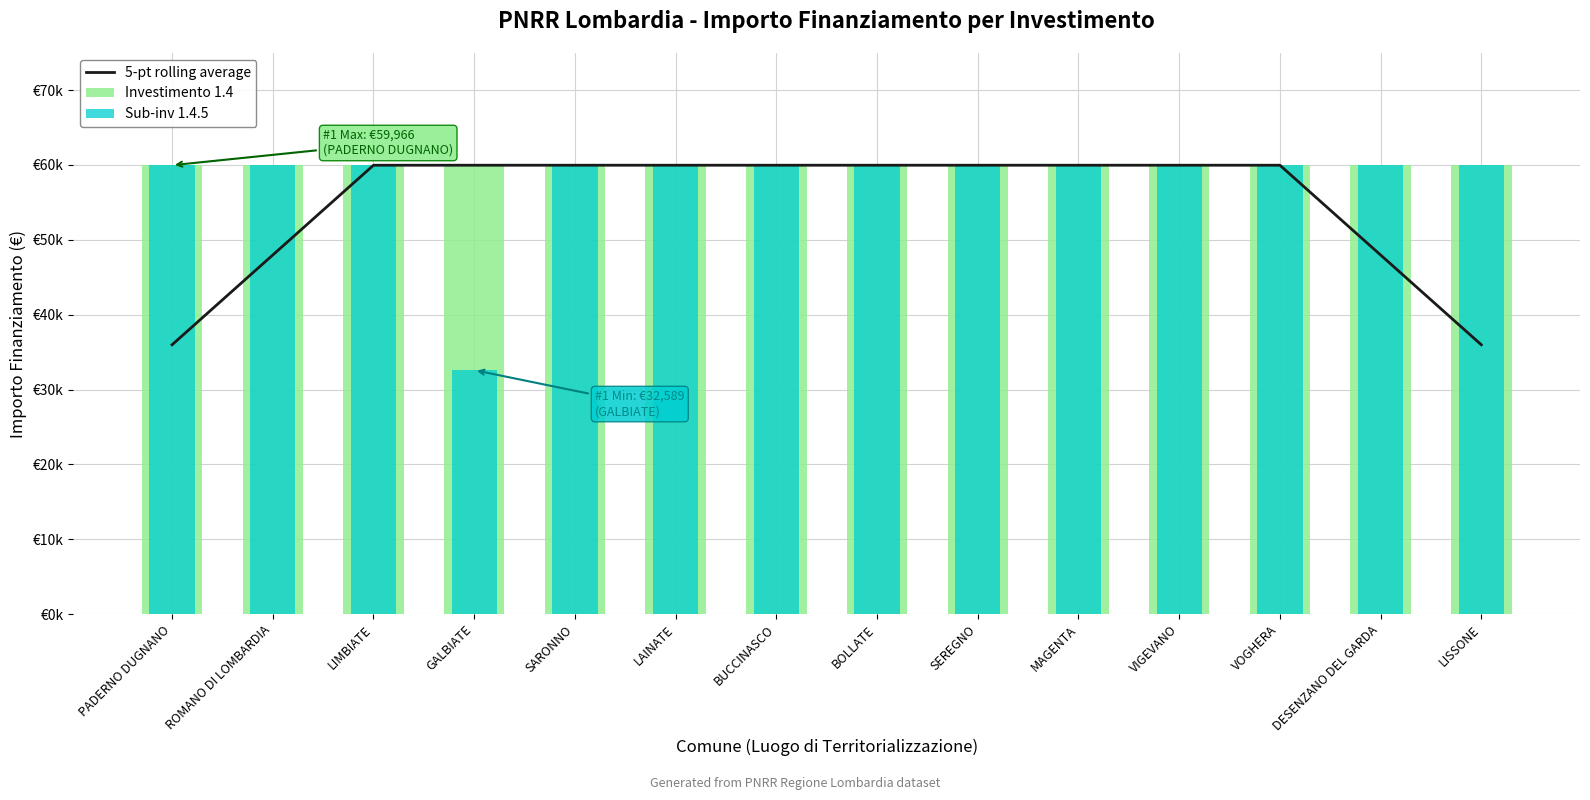

What is the label of the 10th bar from the right?

SARONNO